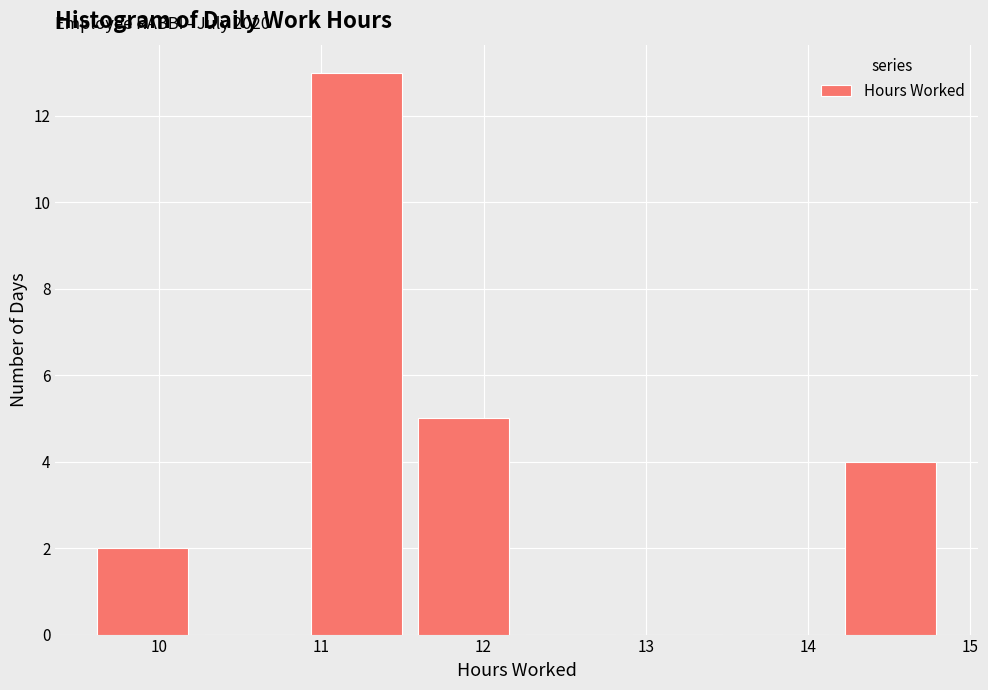

Which range on the x-axis has the tallest bar?

10.9 to 11.5